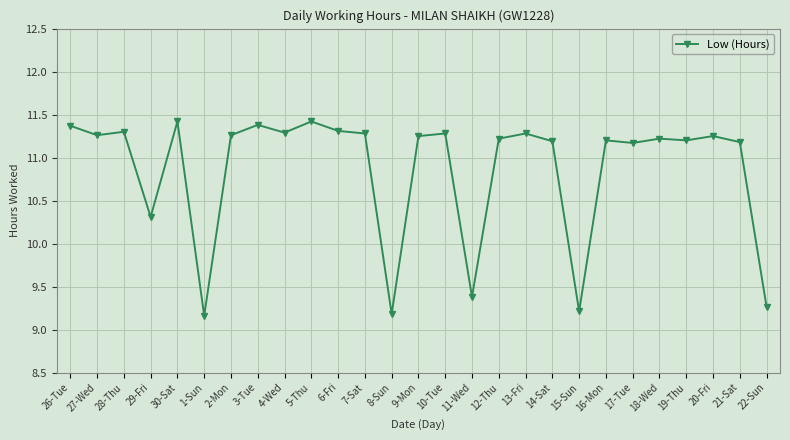

What is the label of the 15th point from the left?

10-Tue